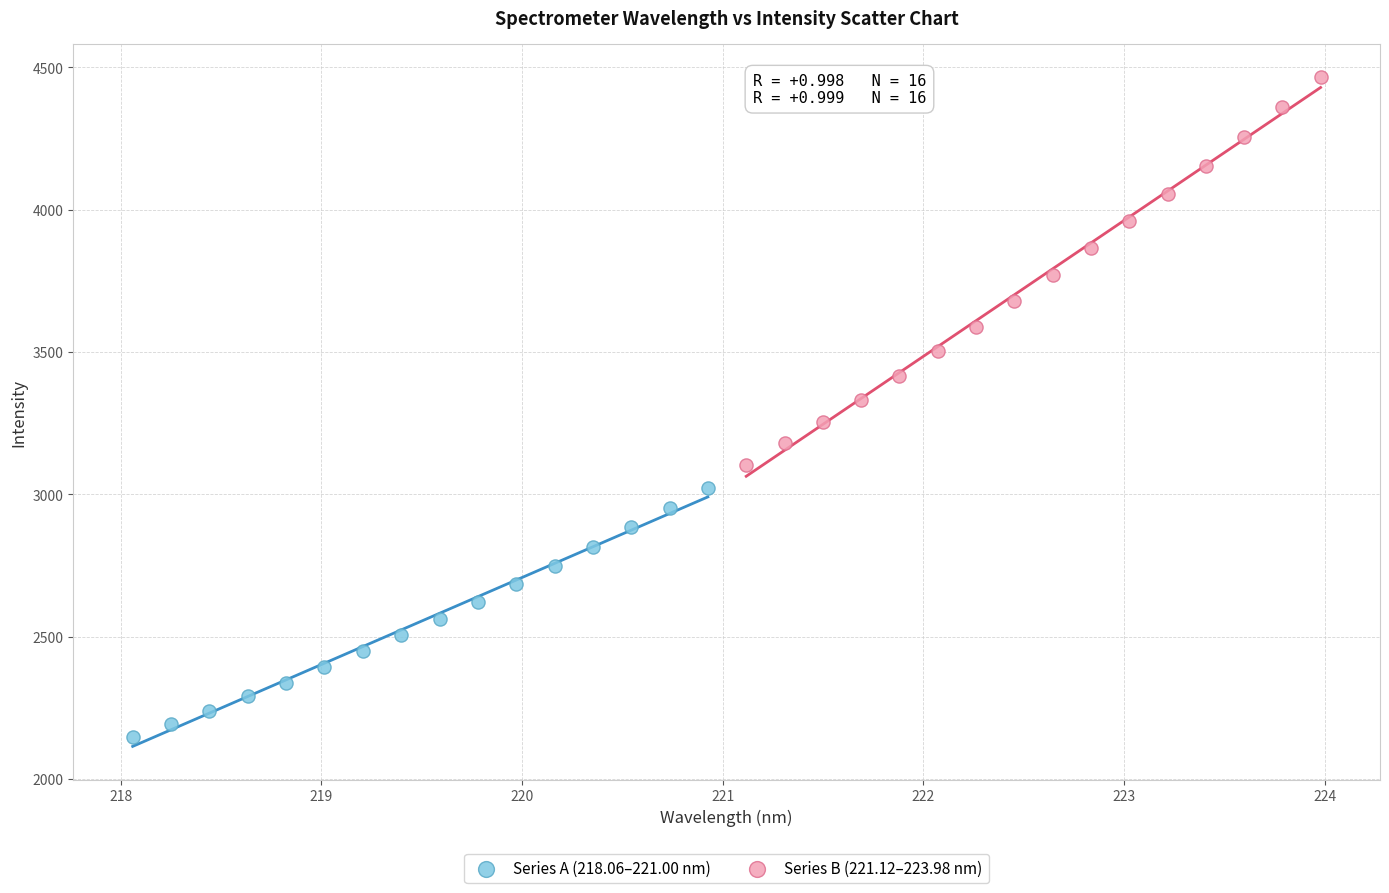

Which series has the largest Y range (max minus min)?

Series B (221.12–223.98 nm)